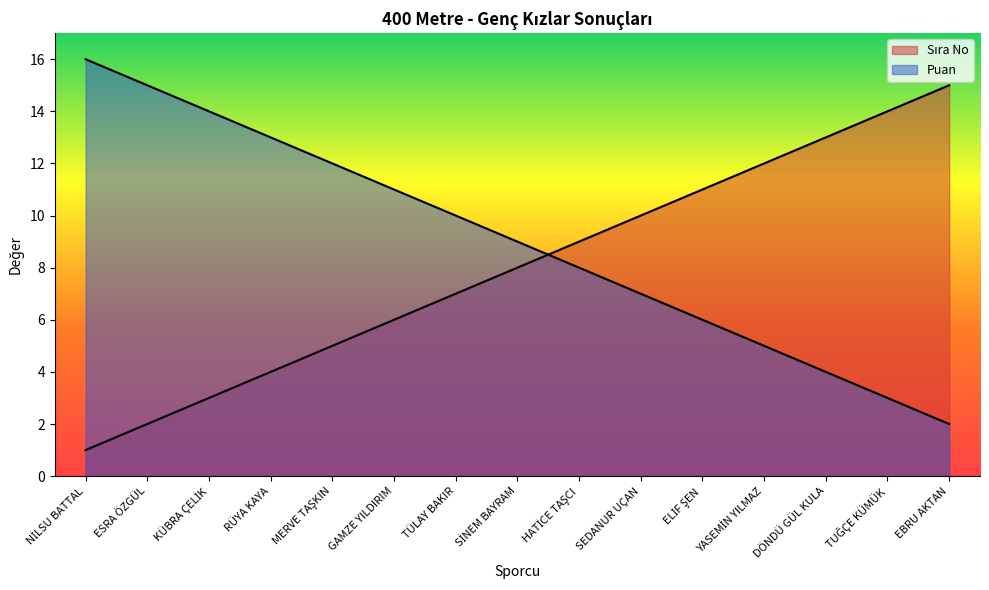

What position from the right is YASEMİN YILMAZ?

4